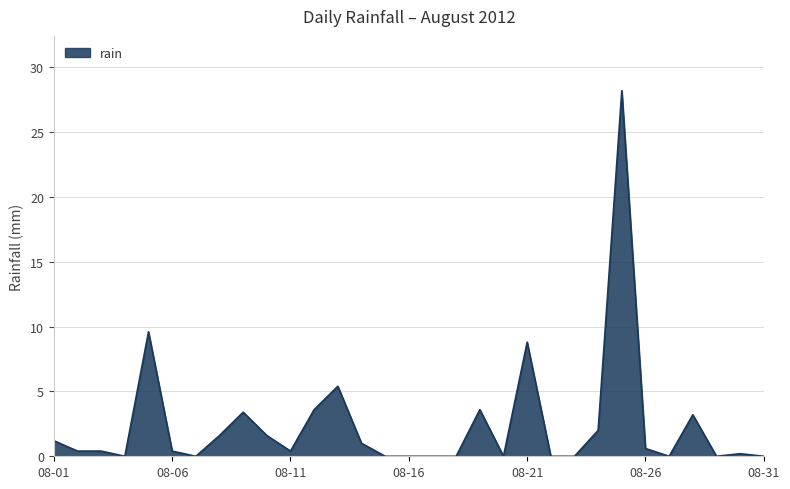

What is the greatest value displayed?

28.2